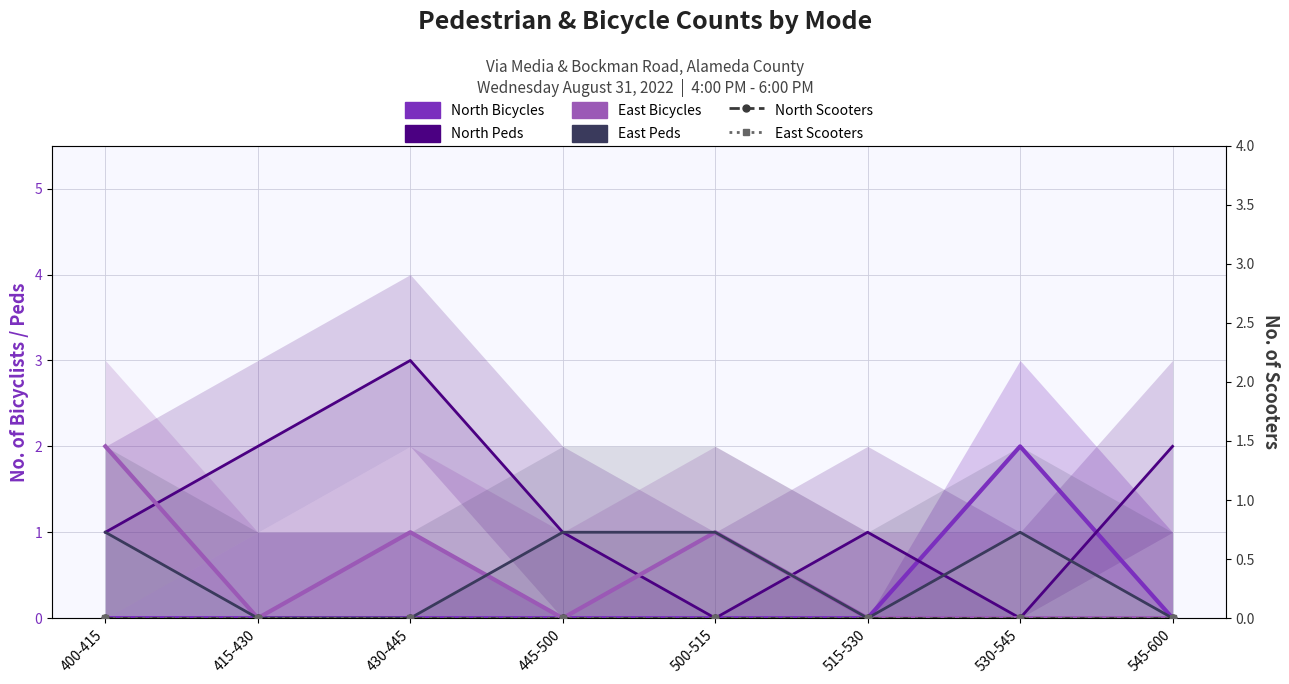

At which label does East Scooters reach its minimum?

400-415